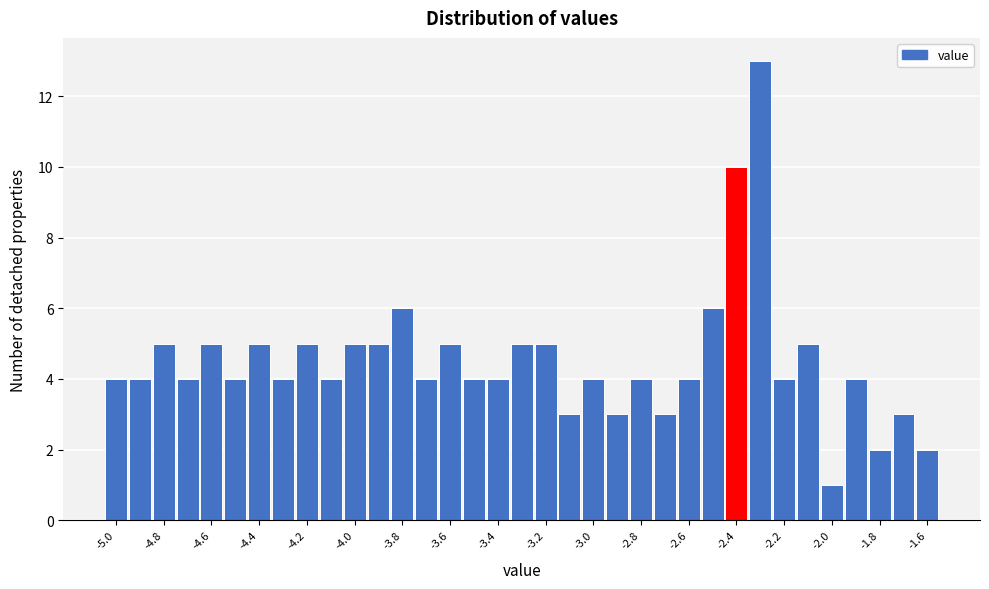

Reading left to right, list every bar in this chart as the range it spans on the x-axis followed by its height. Neither the bar edges nor the heights are printed on the chart, so give them approximately, as read against the axes.

-5.05 to -4.95: 4
-4.95 to -4.85: 4
-4.85 to -4.75: 5
-4.75 to -4.65: 4
-4.65 to -4.55: 5
-4.55 to -4.45: 4
-4.45 to -4.35: 5
-4.35 to -4.25: 4
-4.25 to -4.15: 5
-4.15 to -4.05: 4
-4.05 to -3.95: 5
-3.95 to -3.85: 5
-3.85 to -3.75: 6
-3.75 to -3.65: 4
-3.65 to -3.55: 5
-3.55 to -3.45: 4
-3.45 to -3.35: 4
-3.35 to -3.25: 5
-3.25 to -3.15: 5
-3.15 to -3.05: 3
-3.05 to -2.95: 4
-2.95 to -2.85: 3
-2.85 to -2.75: 4
-2.75 to -2.65: 3
-2.65 to -2.55: 4
-2.55 to -2.45: 6
-2.45 to -2.35: 10
-2.35 to -2.25: 13
-2.25 to -2.15: 4
-2.15 to -2.05: 5
-2.05 to -1.95: 1
-1.95 to -1.85: 4
-1.85 to -1.75: 2
-1.75 to -1.65: 3
-1.65 to -1.55: 2